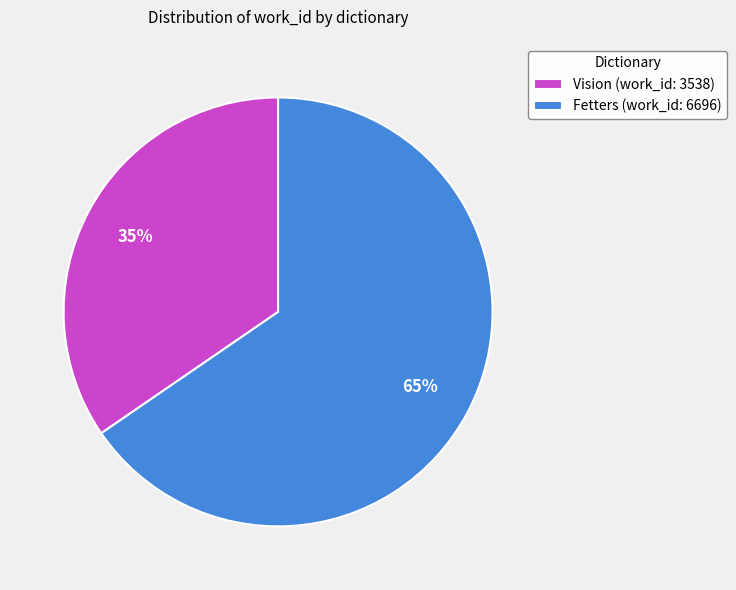

Between Fetters (work_id: 6696) and Vision (work_id: 3538), which is larger?

Fetters (work_id: 6696)